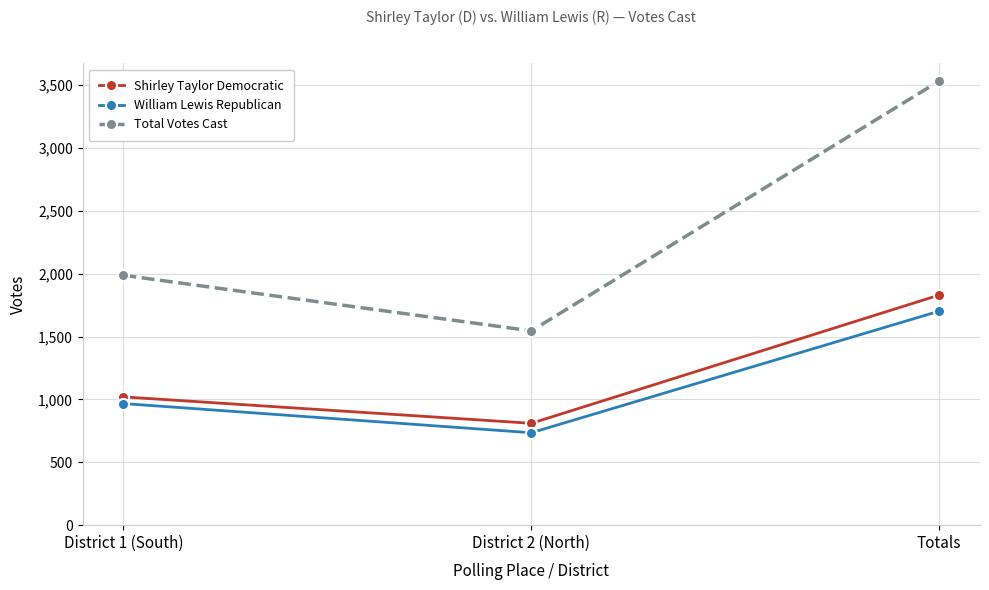

What is the label of the 2nd point from the right?

District 2 (North)